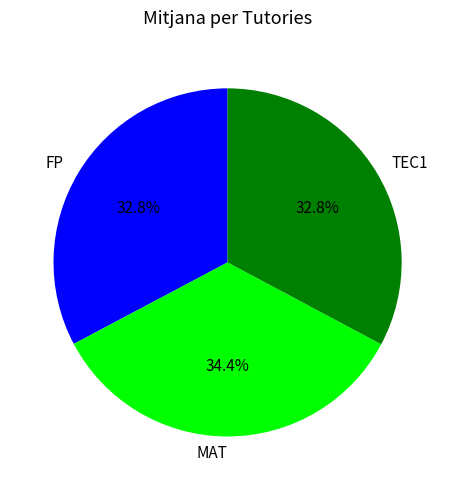

Does any single category account for the majority?

No